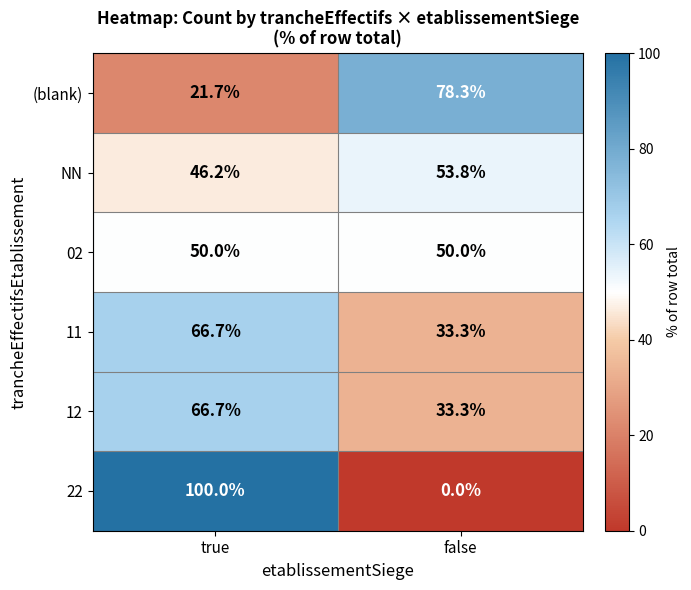

What is the sum of all 22 values?

100.0